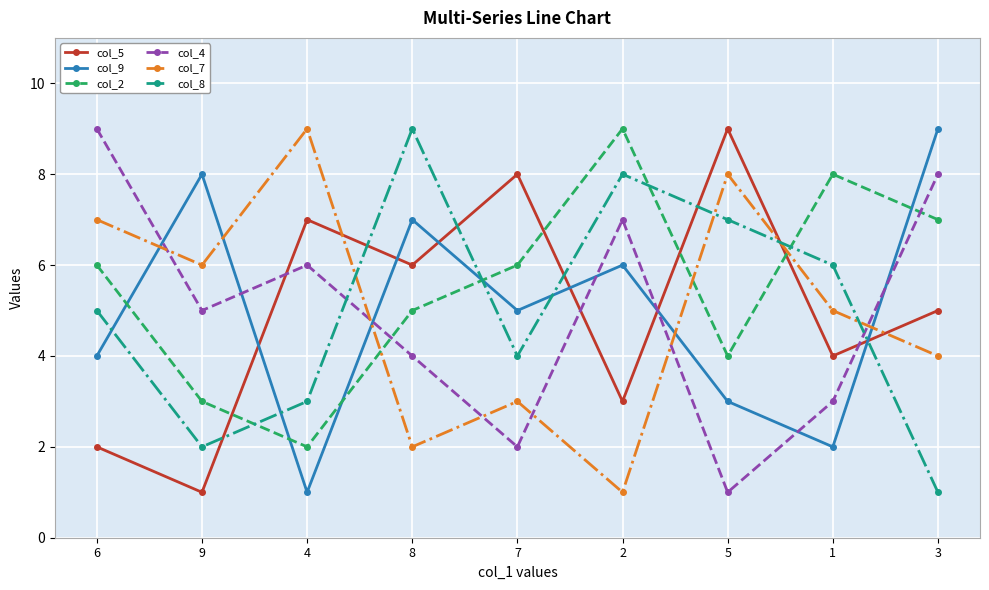

What is the difference between the highest and lowest values at 2?

8